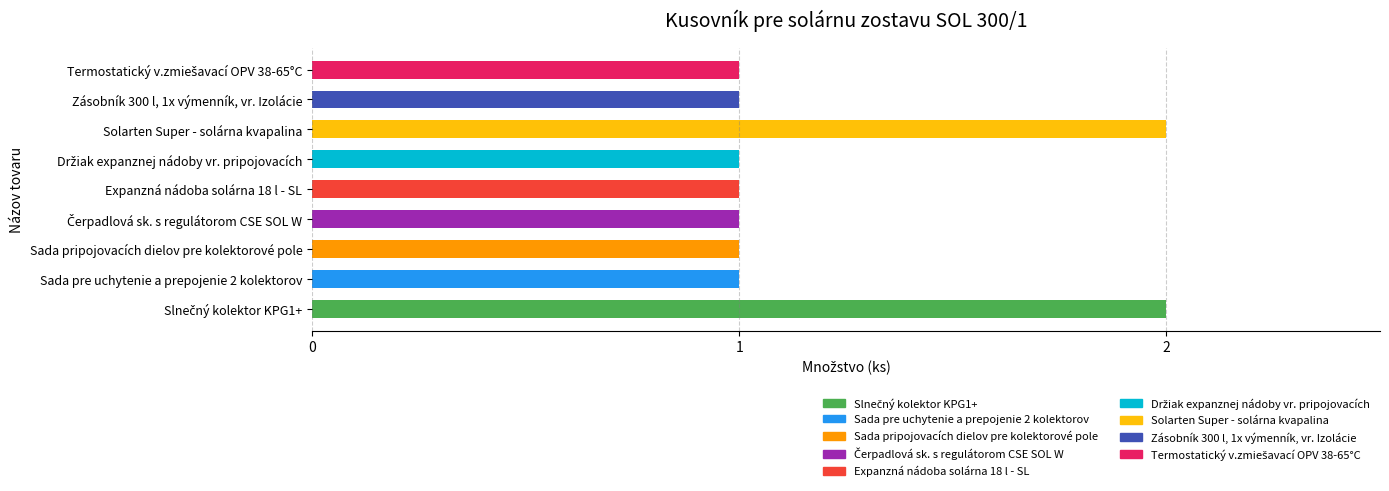

Is it true that the value at Expanzná nádoba solárna 18 l - SL is 1?

True